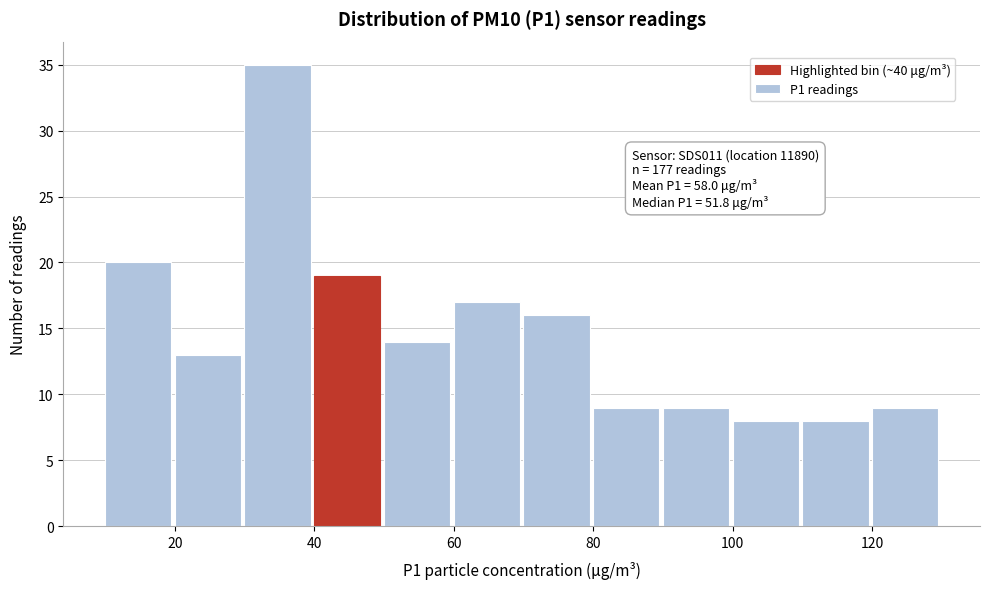

Which range on the x-axis has the tallest bar?

30 to 40